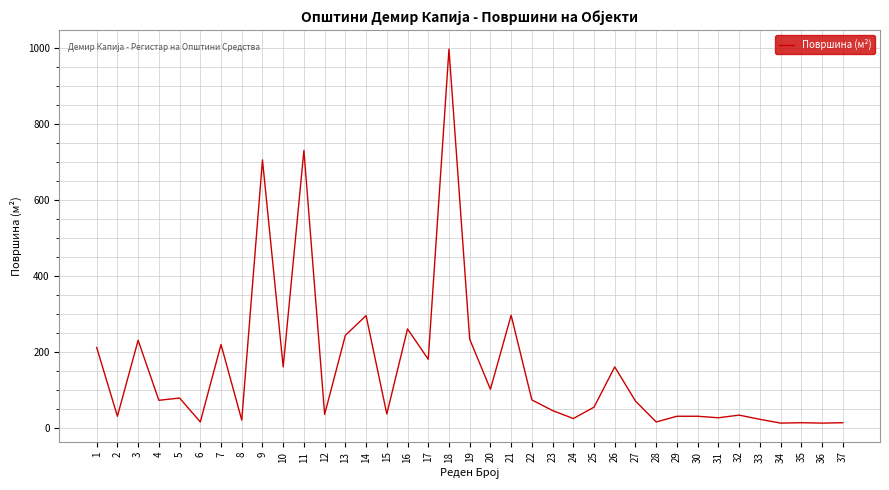

What is the change in value from 10 to 24?

-136